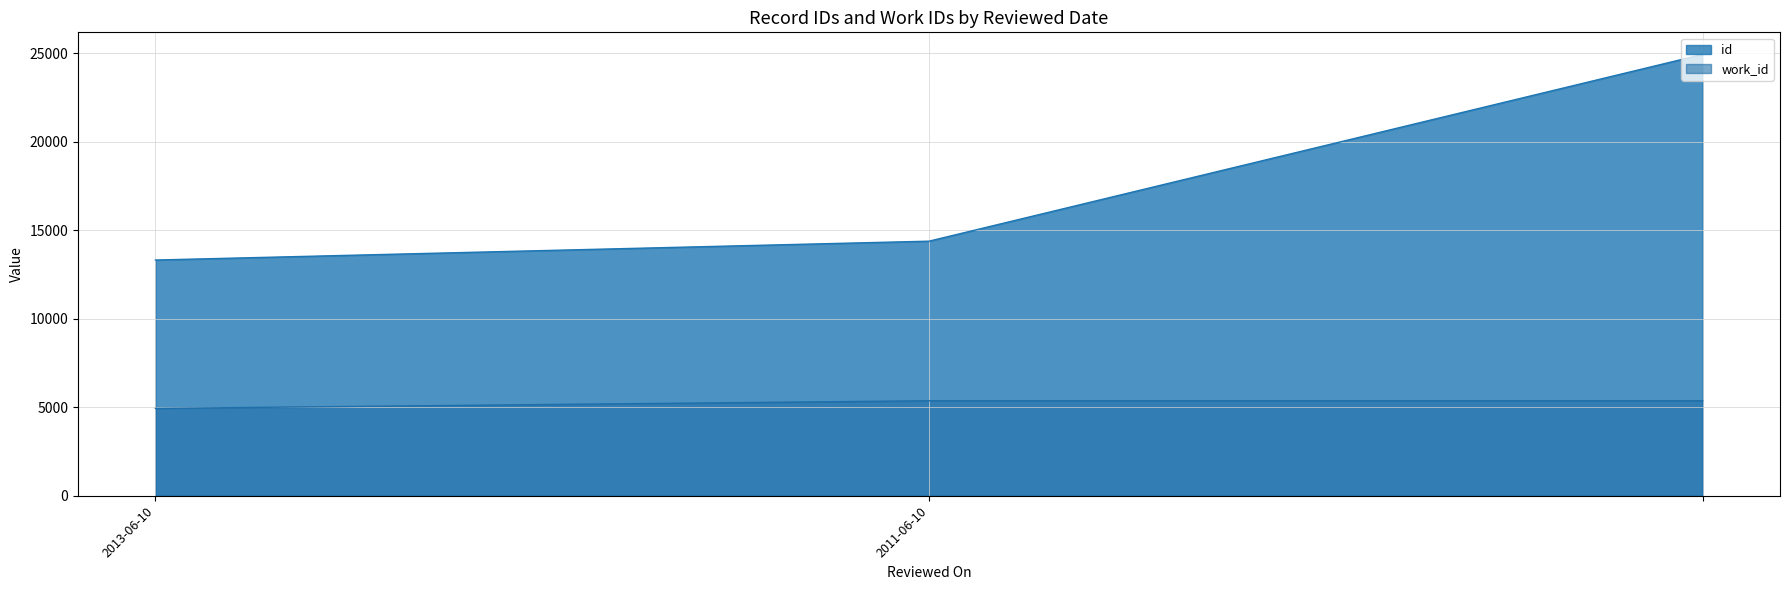

The id series shows 24928 at . True or false?

True